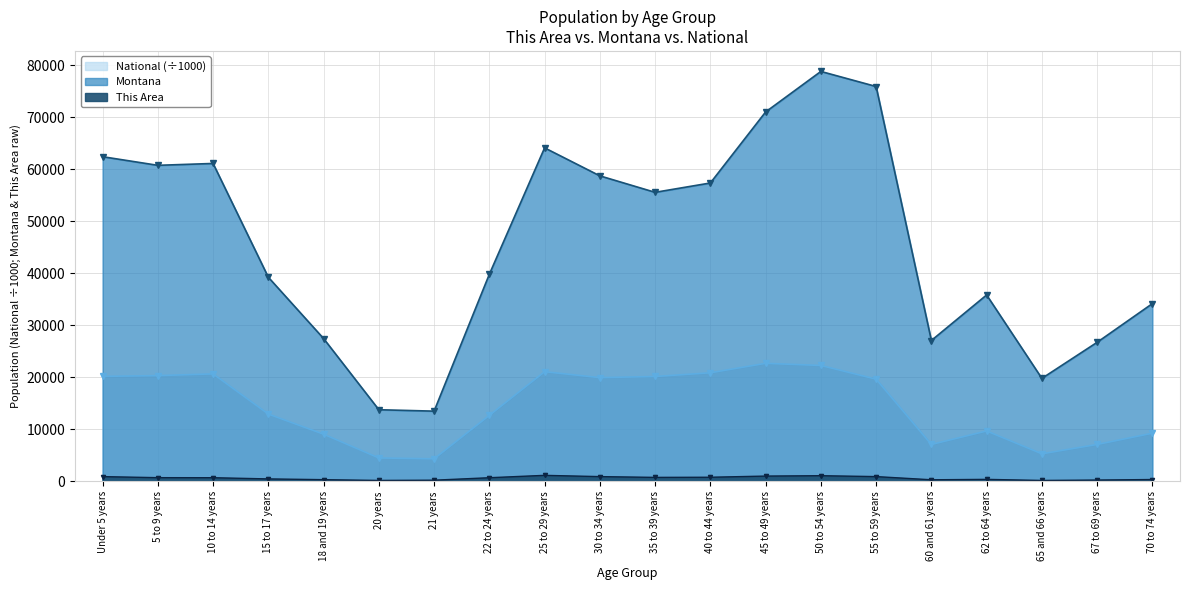

What is the label of the 10th point from the right?

35 to 39 years